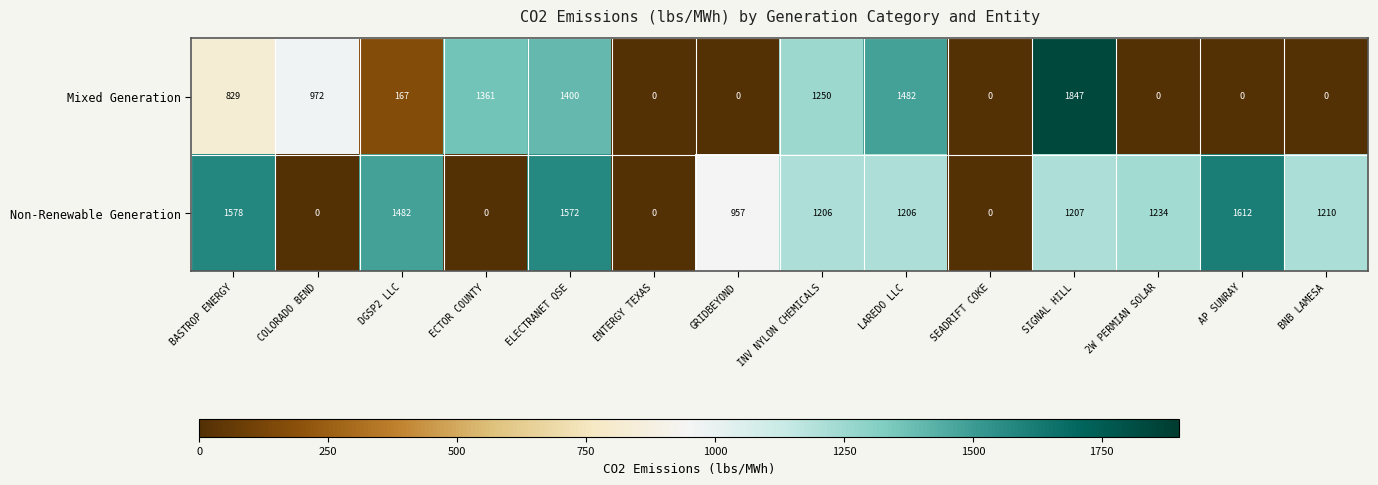

What is the total value across all series at GRIDBEYOND?

957